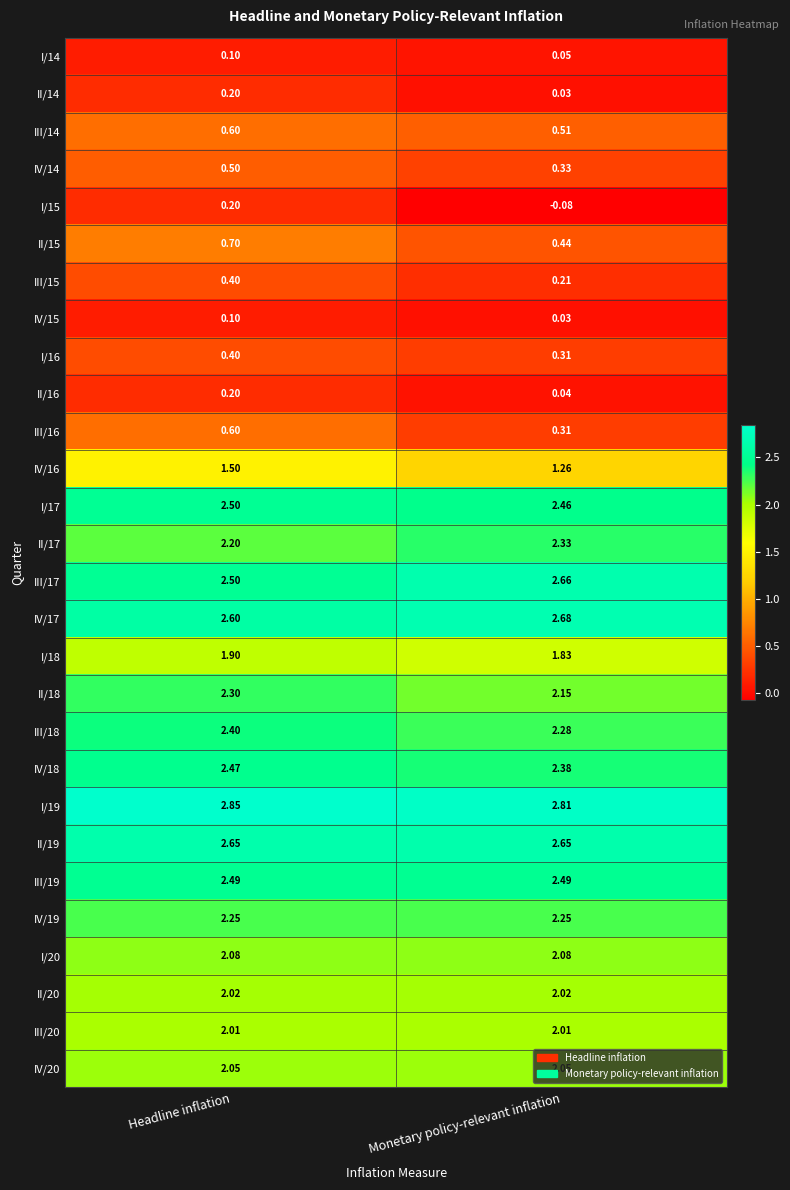

Which label corresponds to the largest value in the chart?

Headline inflation